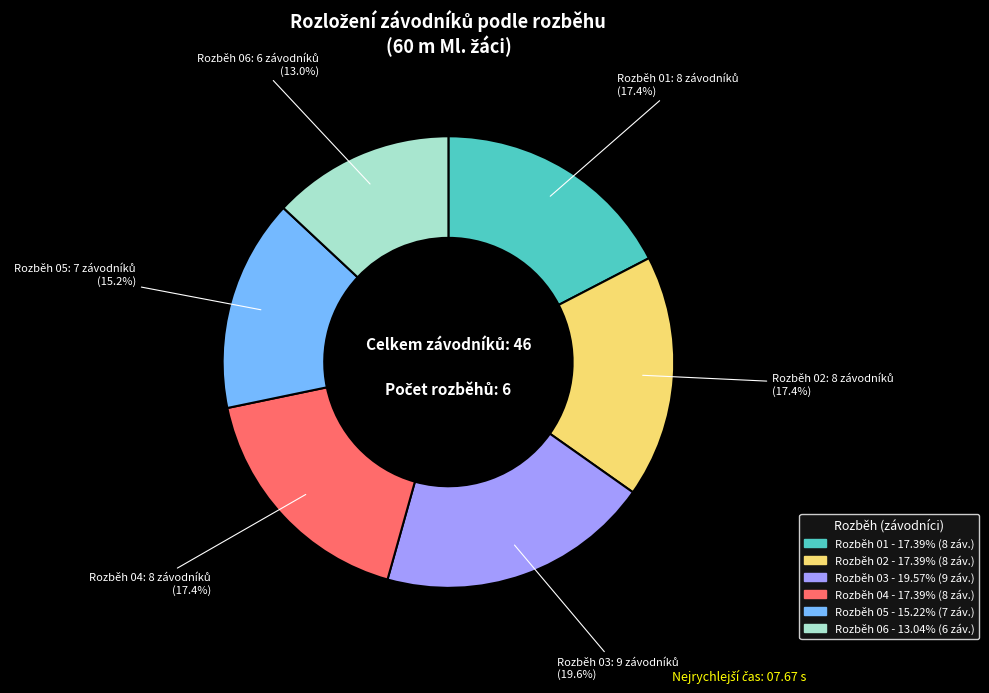

What is the largest slice in the pie chart?

Rozběh 03